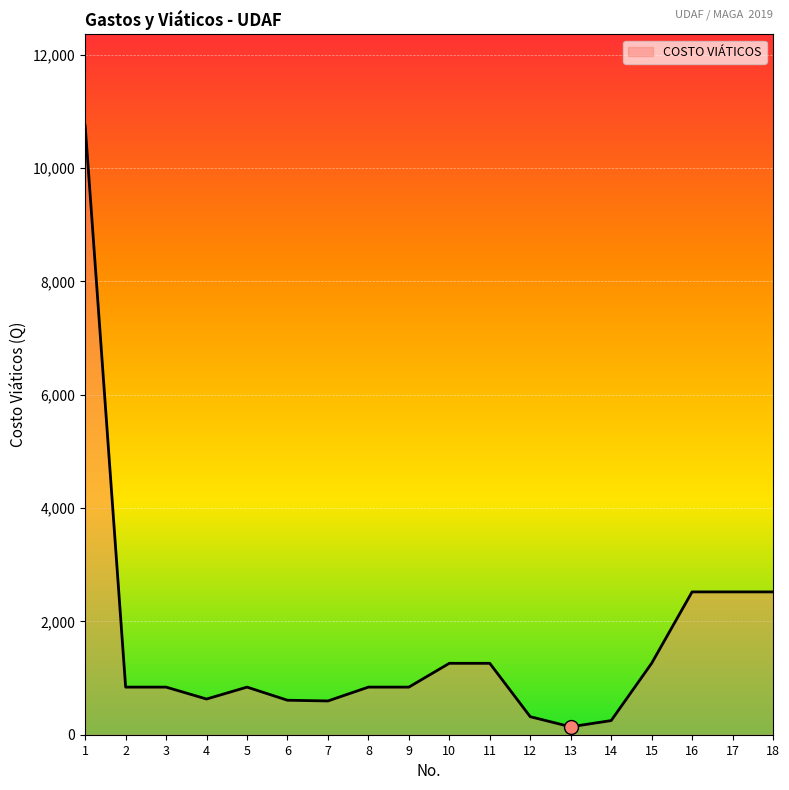

Between 3 and 10, which is larger?

10